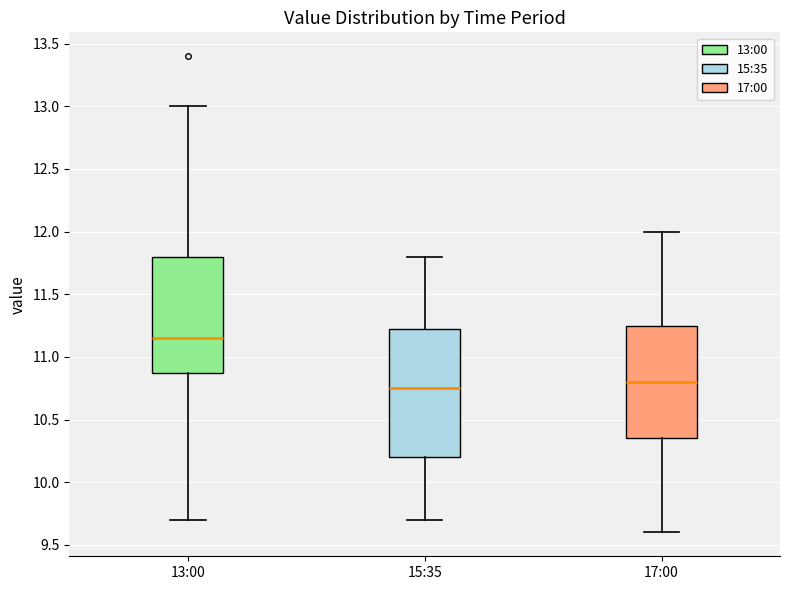

Which box is the tallest, from its lower edge to its upper edge?

15:35